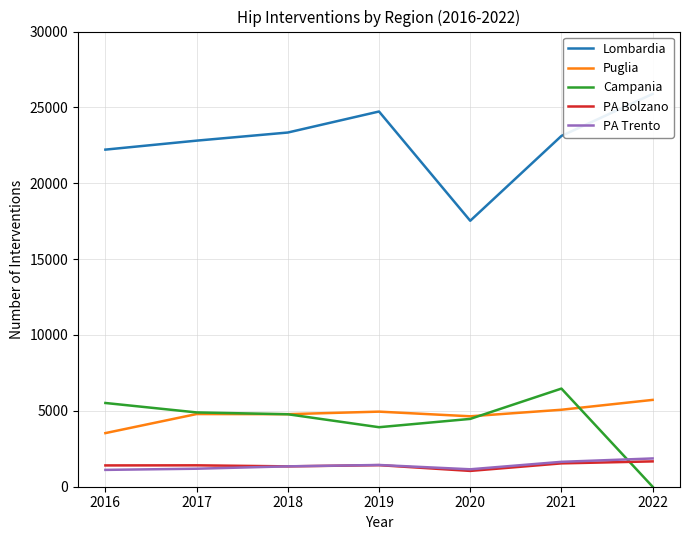

Reading right to left, transcribe all the data shown in this chart.

Lombardia: 2022=25888	2021=23121	2020=17529	2019=24730	2018=23345	2017=22810	2016=22218
Puglia: 2022=5723	2021=5073	2020=4642	2019=4949	2018=4781	2017=4790	2016=3534
Campania: 2022=0	2021=6468	2020=4470	2019=3922	2018=4777	2017=4897	2016=5519
PA Bolzano: 2022=1670	2021=1539	2020=1042	2019=1422	2018=1341	2017=1410	2016=1404
PA Trento: 2022=1863	2021=1641	2020=1149	2019=1433	2018=1343	2017=1187	2016=1110